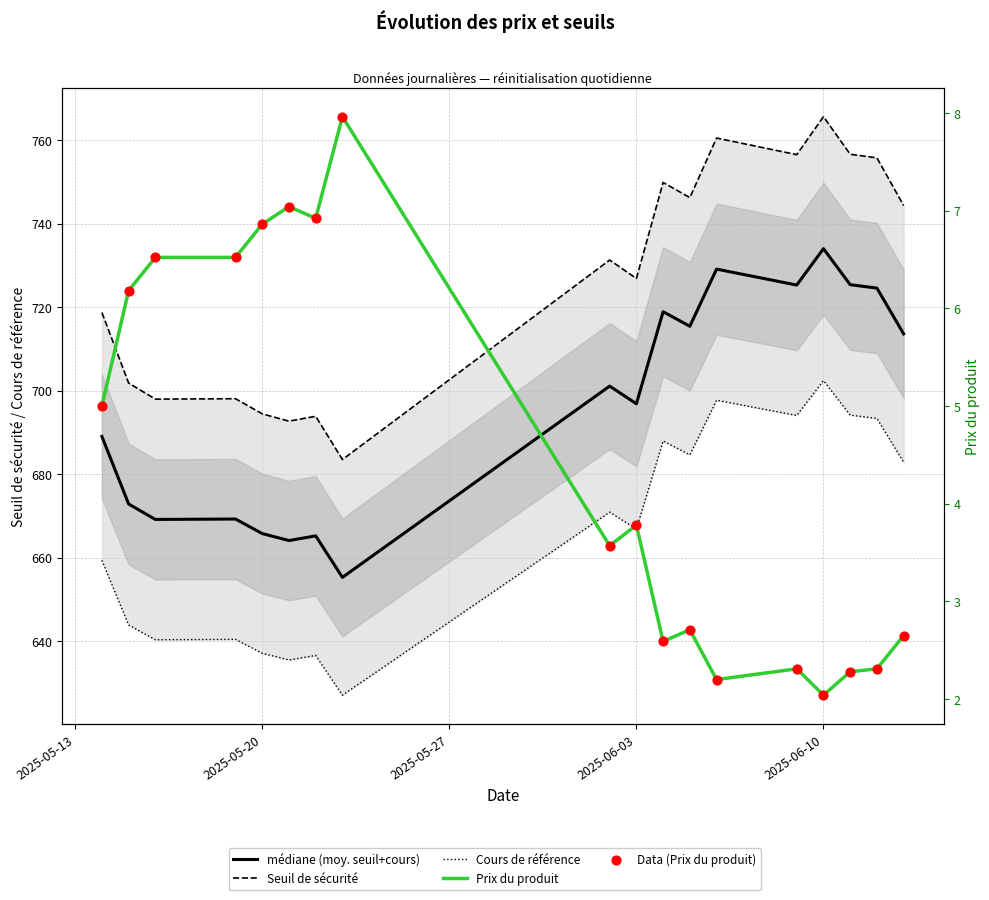

Is the value of Seuil de sécurité at 7 greater than the value of Prix du produit at 9?

Yes